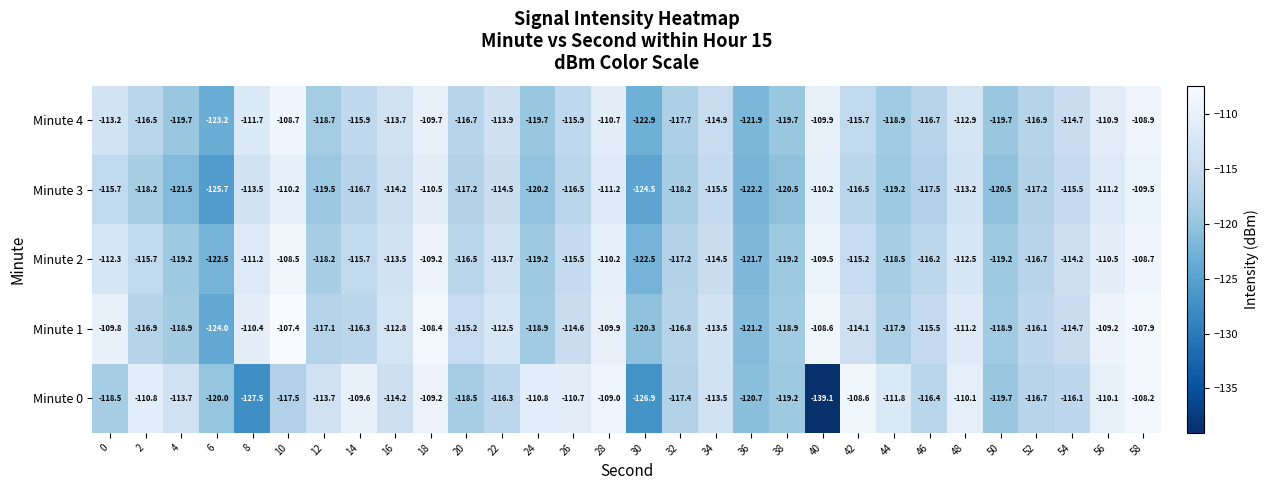

How many distinct data groups are displayed?

5